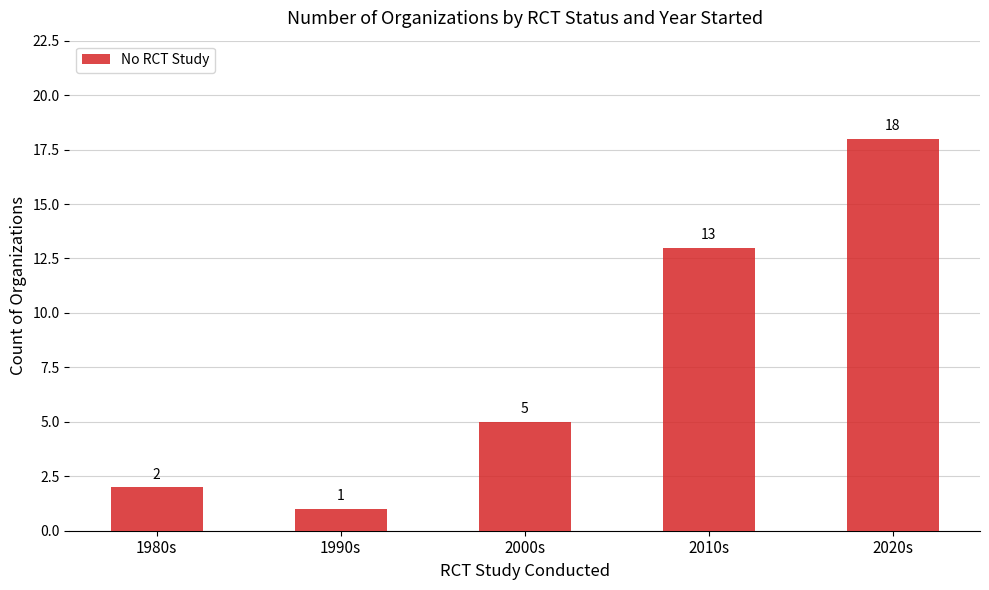

The value at 1980s is 2. True or false?

True